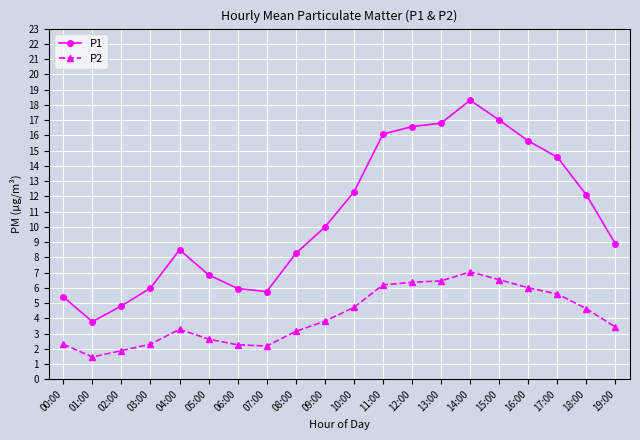

What are all the series names shown in the legend?

P1, P2